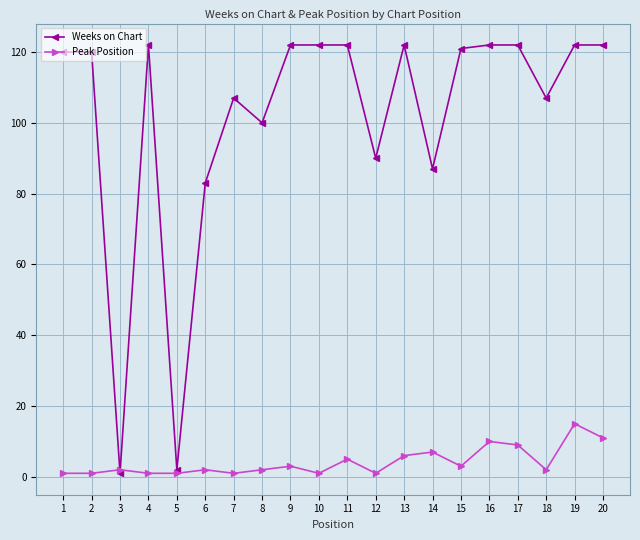

What is the difference between the second highest and second lowest values in the Weeks on Chart series?

120